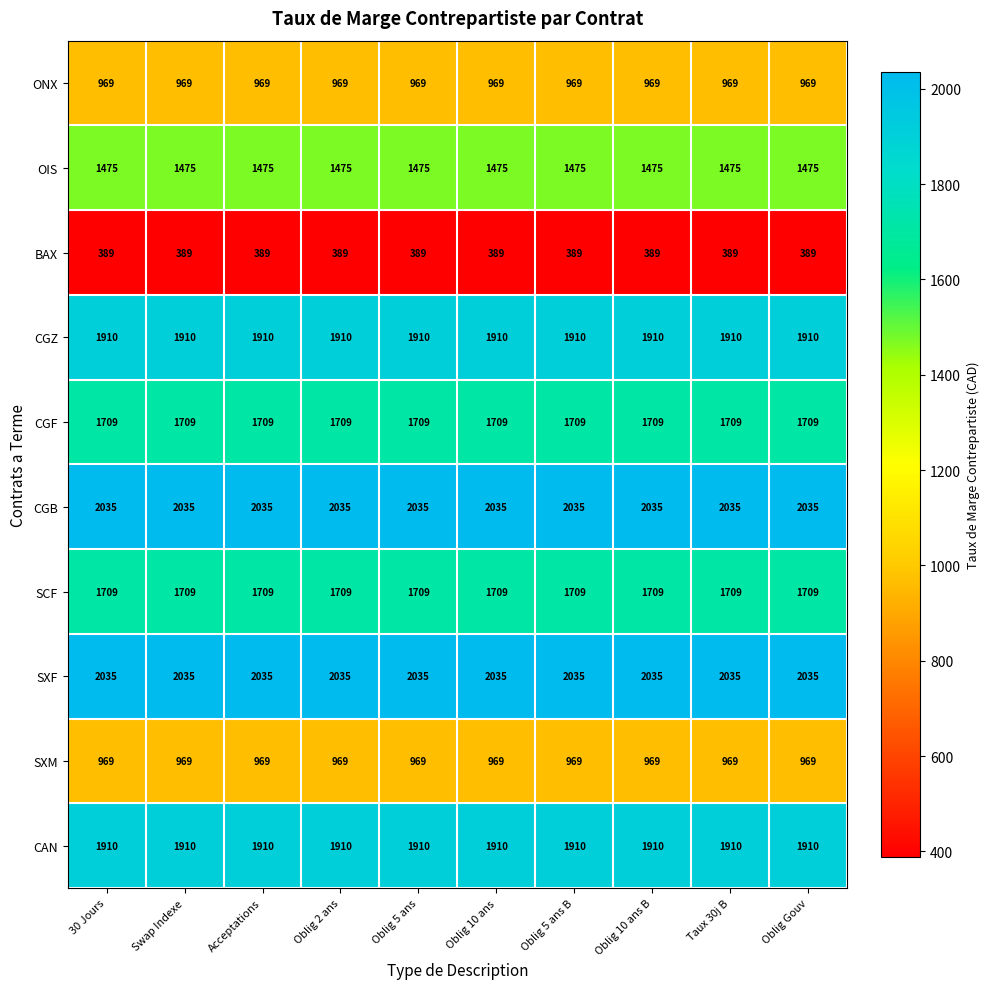

At how many categories does at least one series exceed 492?

10